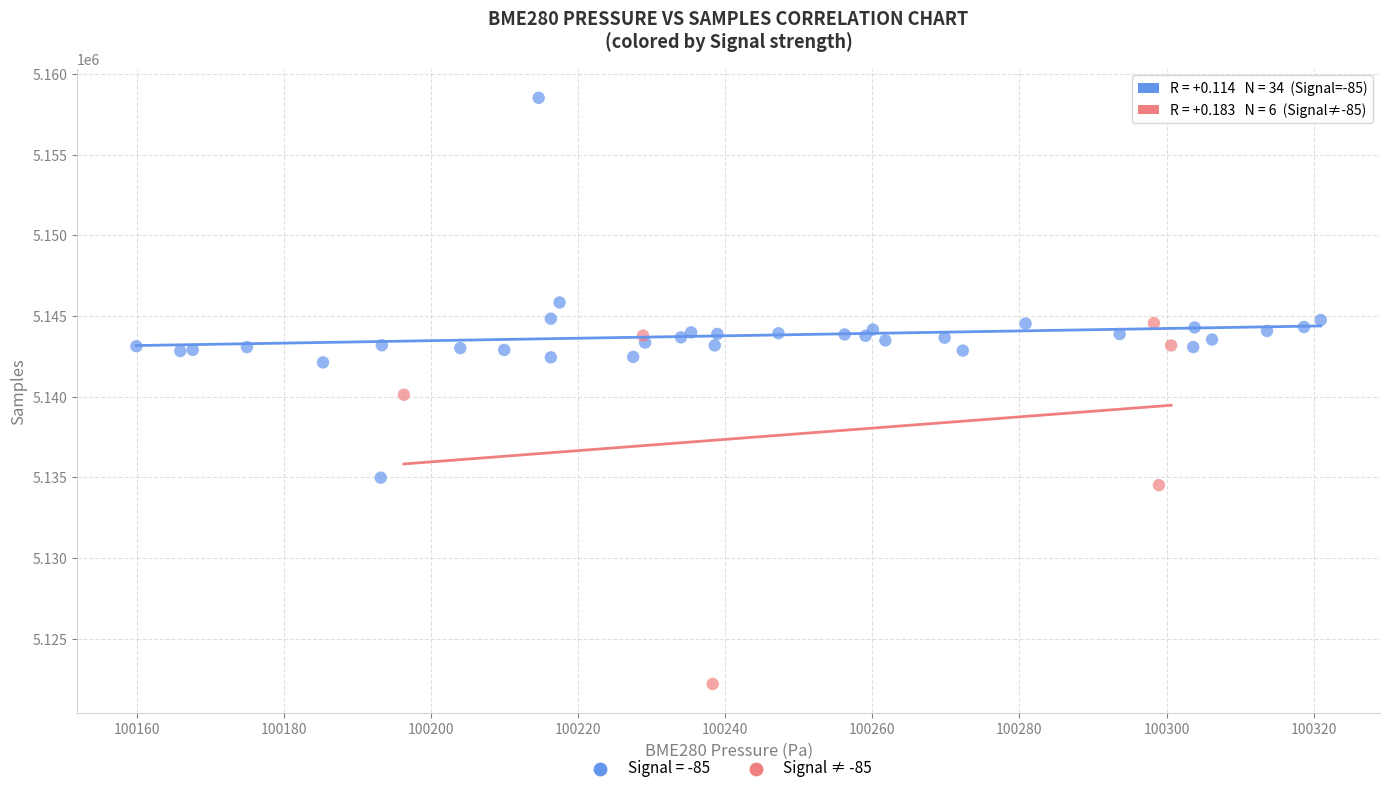

Which series reaches the maximum Y coordinate?

Signal = -85